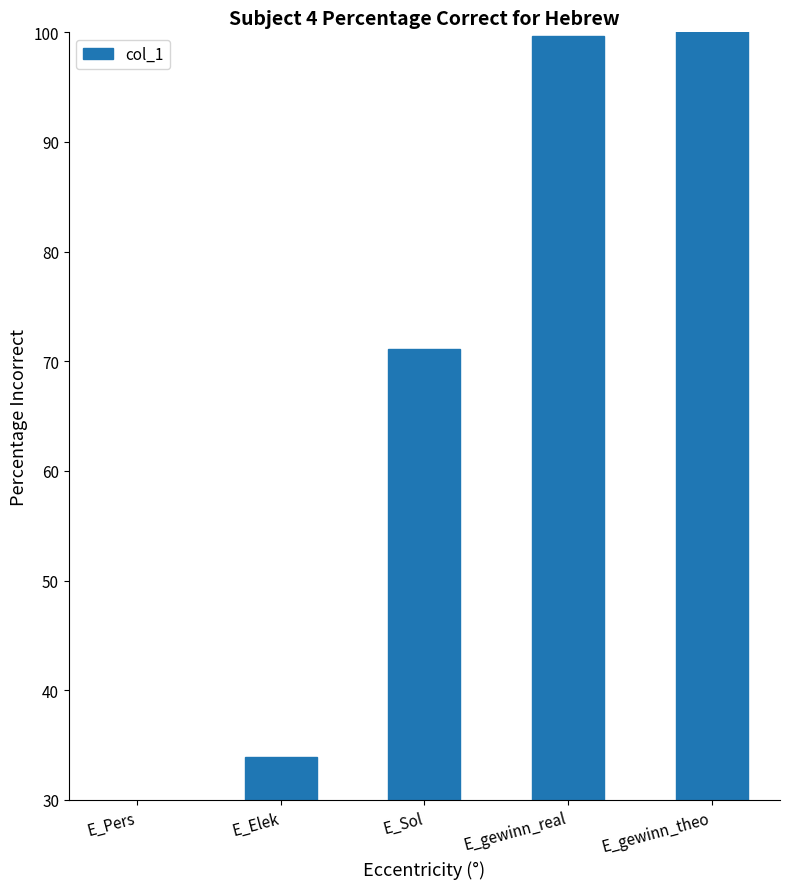

What is the value of the 2nd bar from the left?

33.9